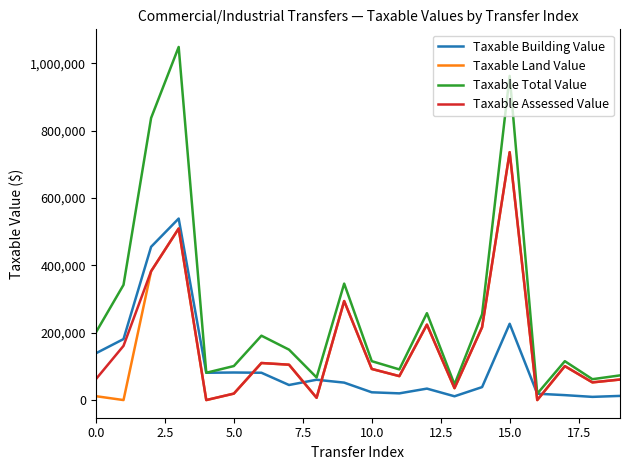

What is the maximum value for Taxable Total Value?

1048320